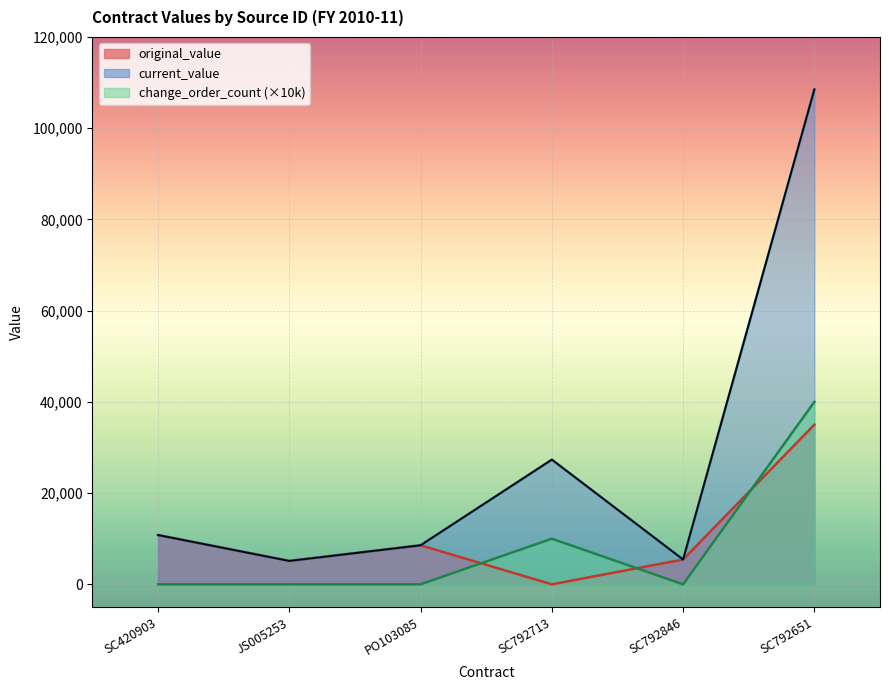

The value of current_value at SC792846 is 5434.8. True or false?

True